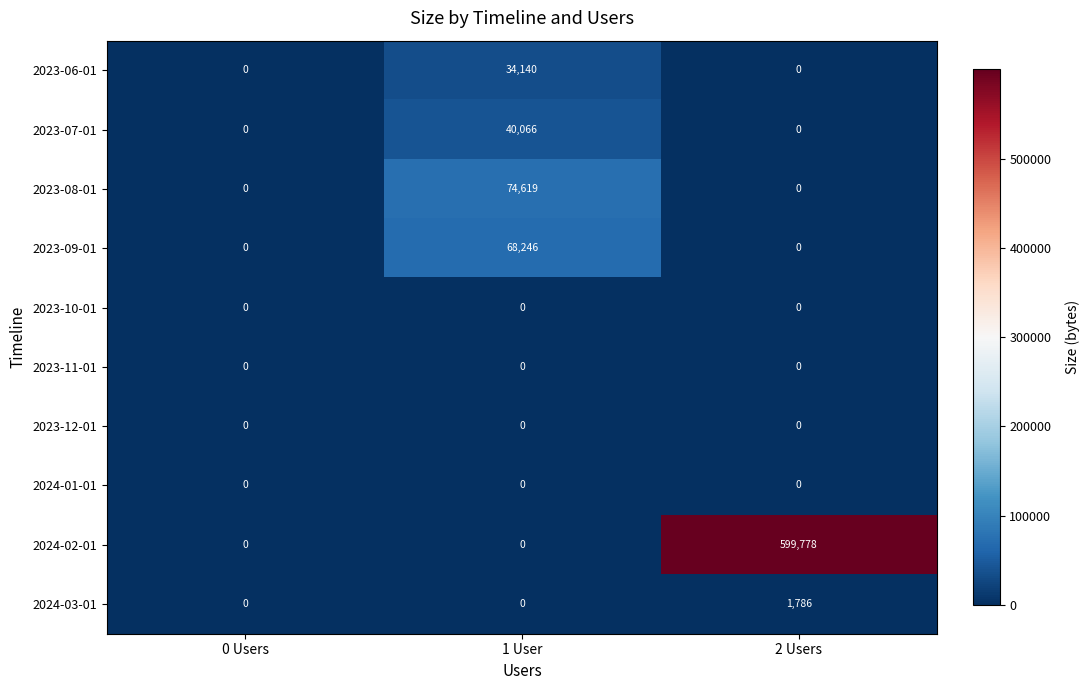

At which label does 2023-06-01 reach its peak?

1 User